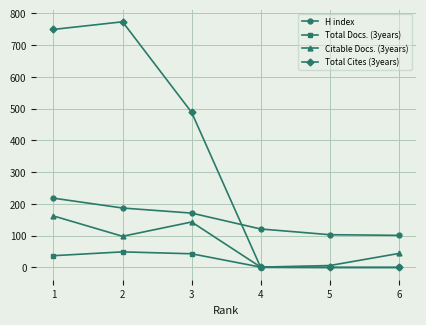

Rank the series by their maximum value, from highest to lowest.

Total Cites (3years), H index, Citable Docs. (3years), Total Docs. (3years)